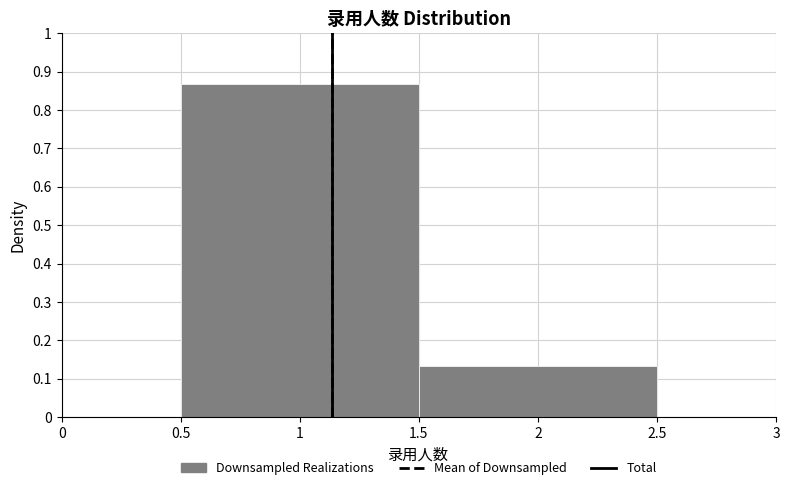

Reading left to right, list every bar in this chart as the range it spans on the x-axis followed by its height. The values are not printed on the chart, so give them approximately, as read against the axis.

0.5 to 1.5: 0.87
1.5 to 2.5: 0.13